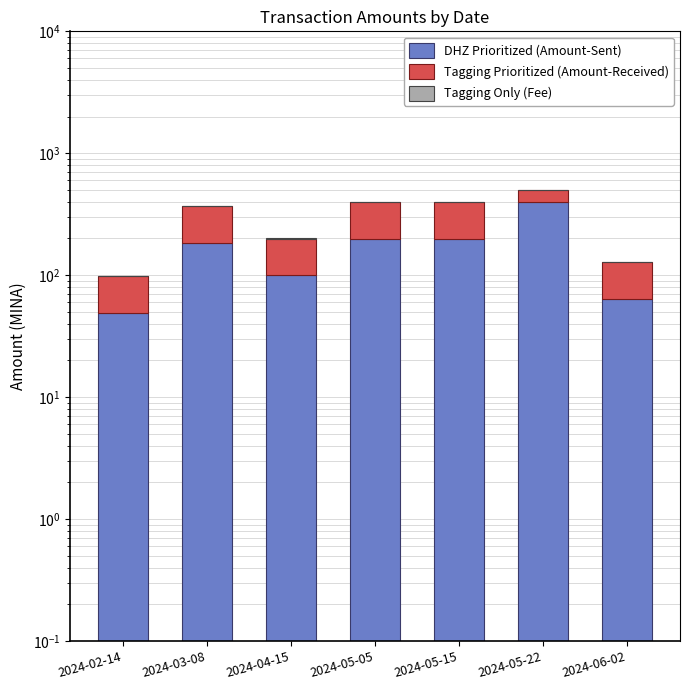

At which category is the sum across all series the highest?

2024-05-22